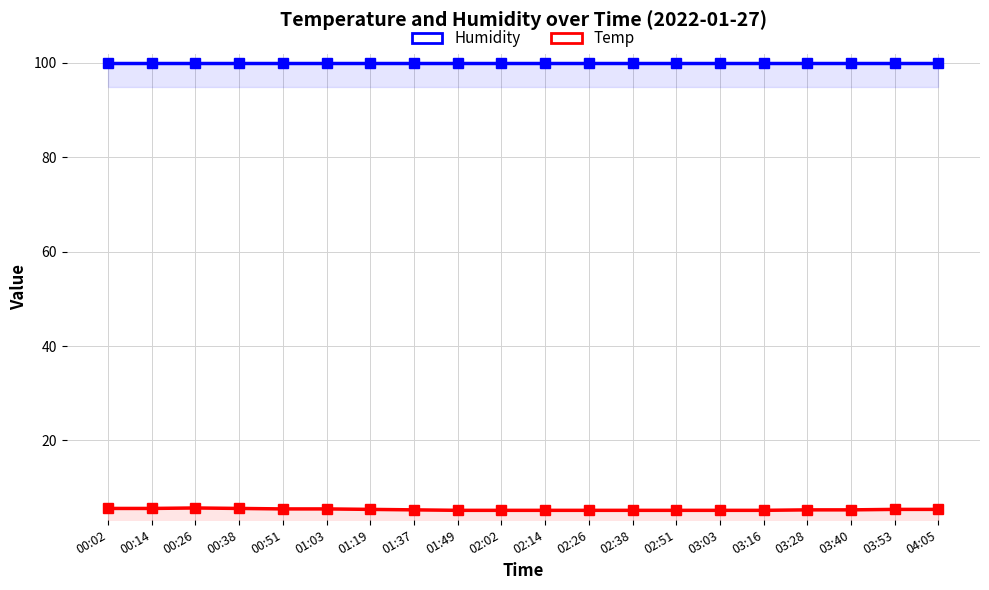

Reading left to right, list all the values displayed in this chart.

Humidity: 99.9	99.9	99.9	99.9	99.9	99.9	99.9	99.9	99.9	99.9	99.9	99.9	99.9	99.9	99.9	99.9	99.9	99.9	99.9	99.9
Temp: 5.6	5.6	5.7	5.6	5.5	5.5	5.4	5.3	5.2	5.2	5.2	5.2	5.2	5.2	5.2	5.2	5.3	5.3	5.4	5.4